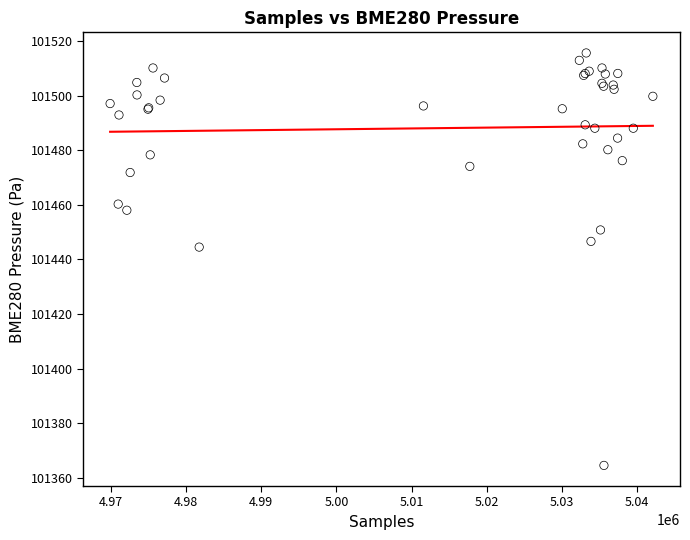

What Y value in the scatter plot is closest to 101440?

101444.5